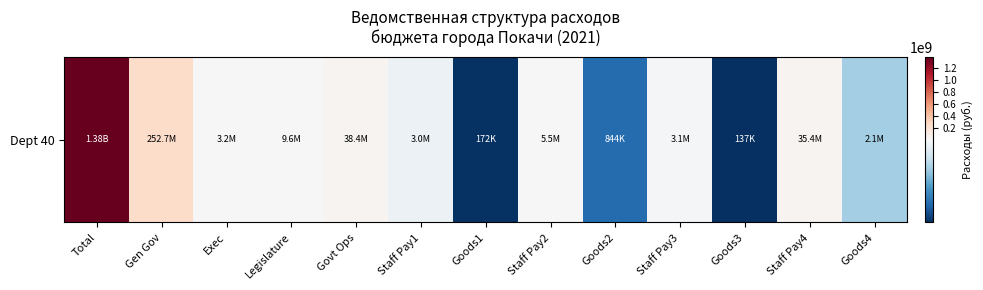

How many data points are above 3184680?

7